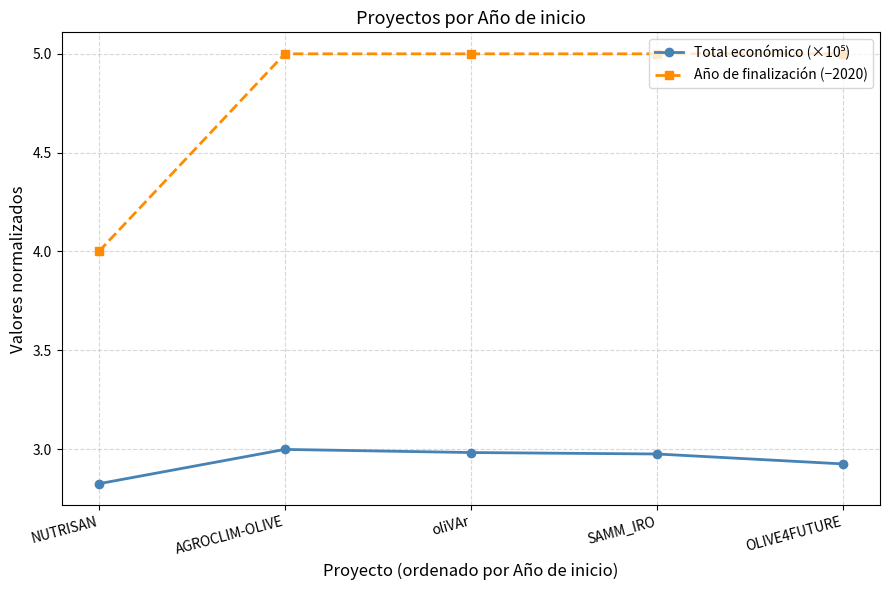

What is the total value across all series at OLIVE4FUTURE?

7.9